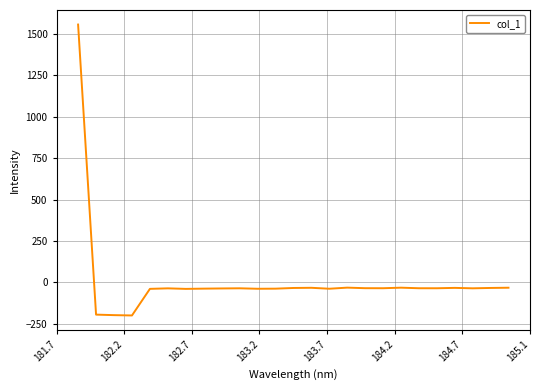

What is the minimum value shown in the chart?

-201.0